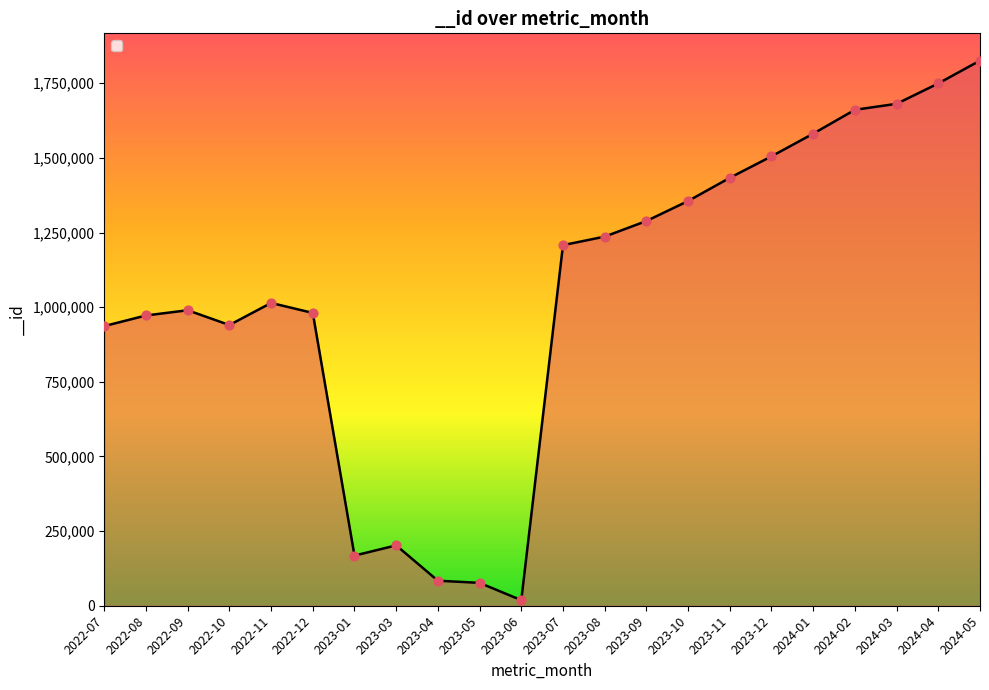

What is the change in value from 2022-08 to 2023-03?

-769989